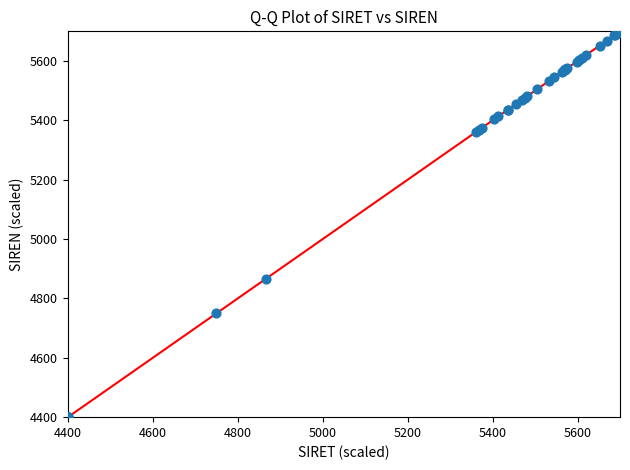

What Y value in the scatter plot is closest to 5050?

4866.1